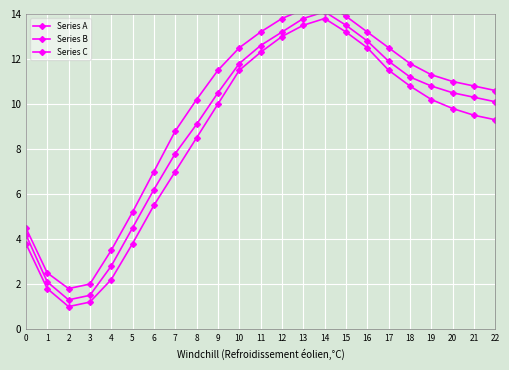

Rank the series by their maximum value, from lowest to highest.

Series B, Series A, Series C